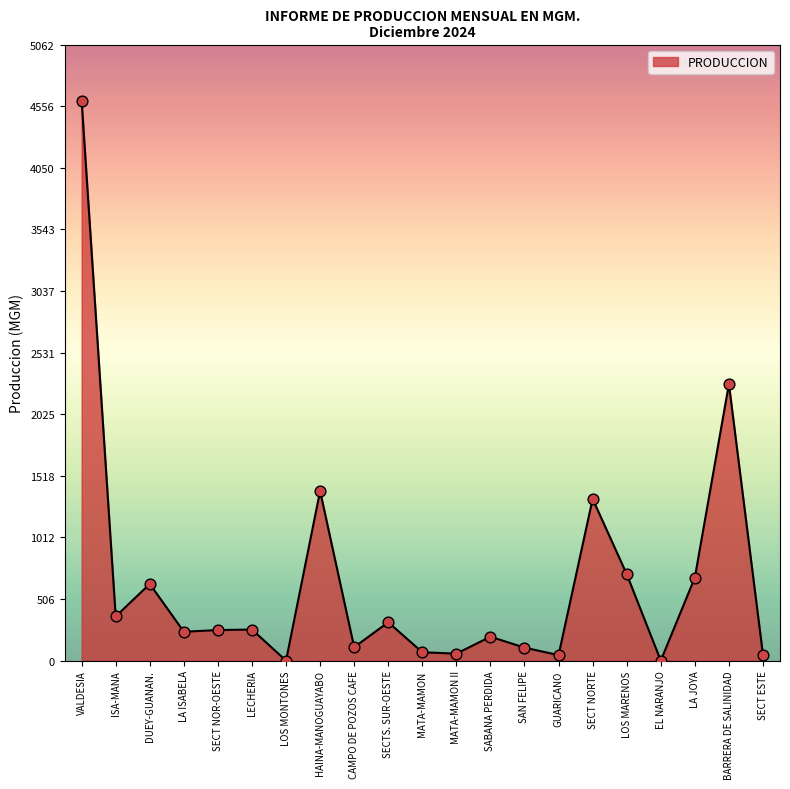

What is the change in value from LOS MONTONES to MATA-MAMON II?

+57.7